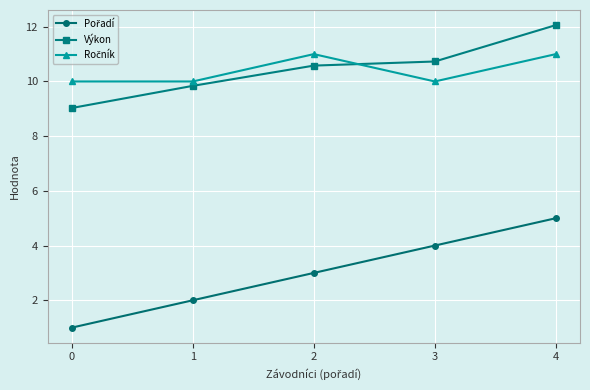

What is the difference between the maximum and minimum values in the Výkon series?

3.0